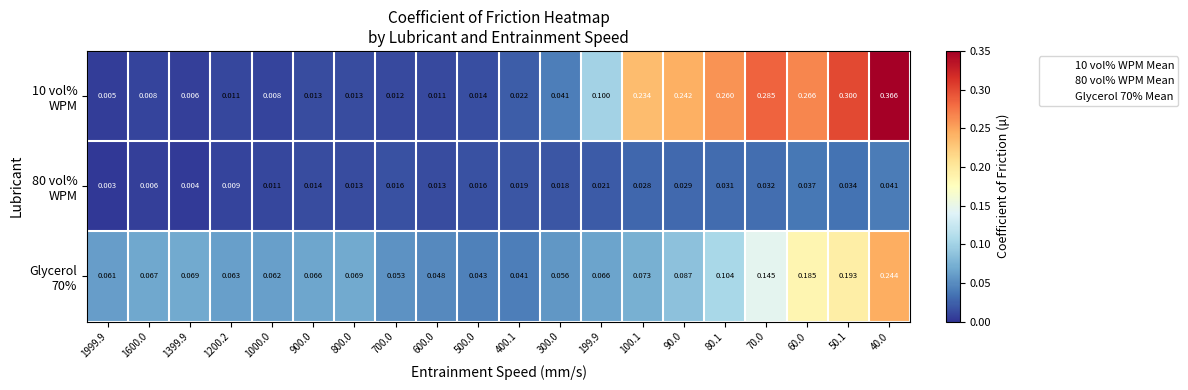

How many data points does each series have?

20